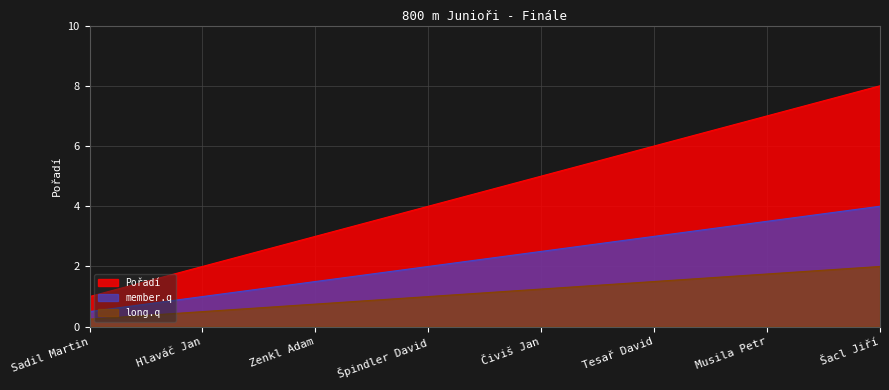

Reading left to right, what are all the values shown in this chart?

Sadil Martin=1	Hlaváč Jan=2	Zenkl Adam=3	Špindler David=4	Čiviš Jan=5	Tesař David=6	Musila Petr=7	Šacl Jiří=8